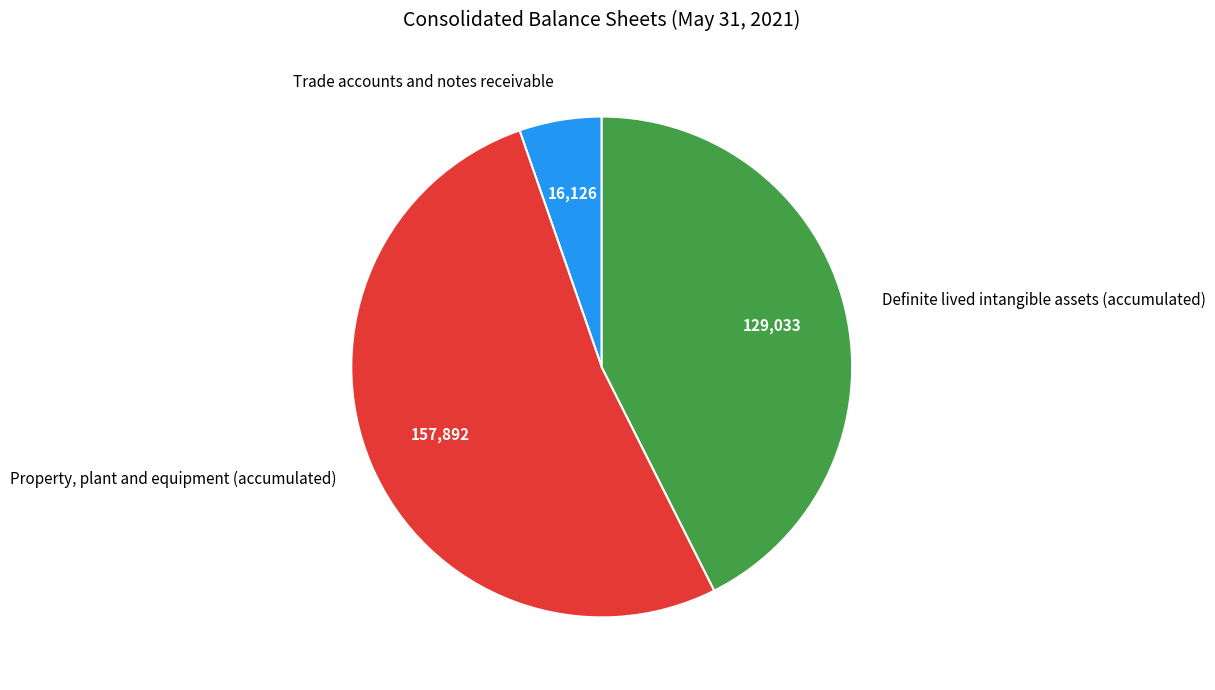

Do Definite lived intangible assets (accumulated) and Trade accounts and notes receivable together represent more than half of the pie?

No